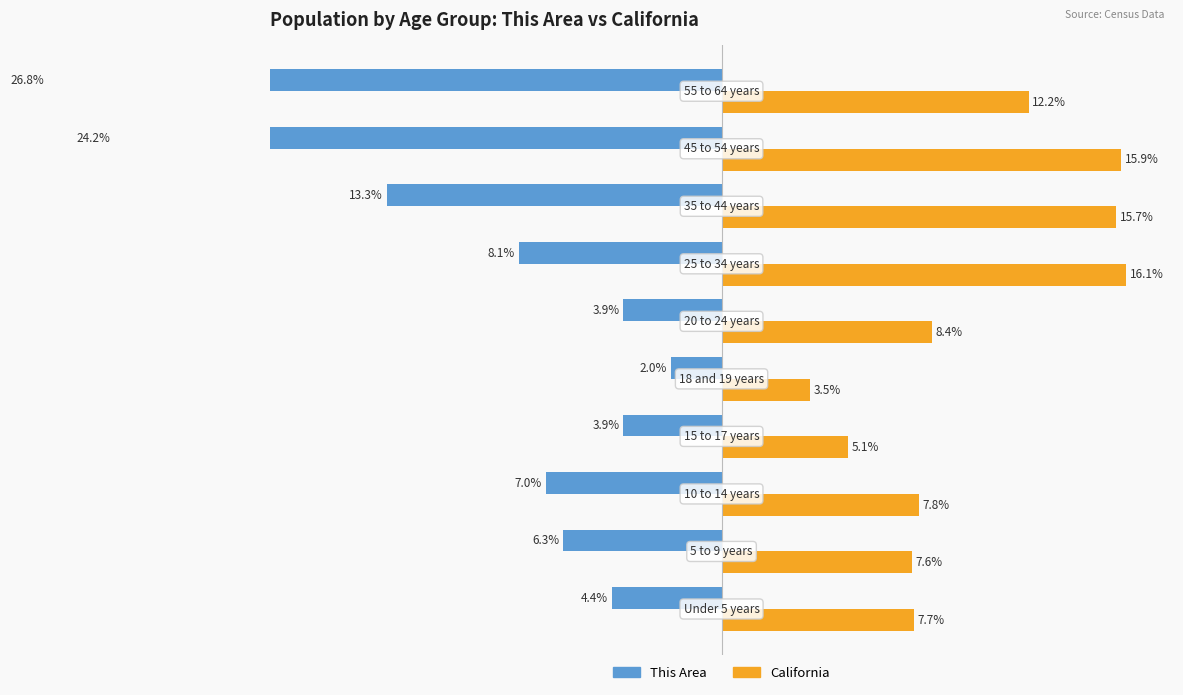

Count the number of categories in the chart.

10